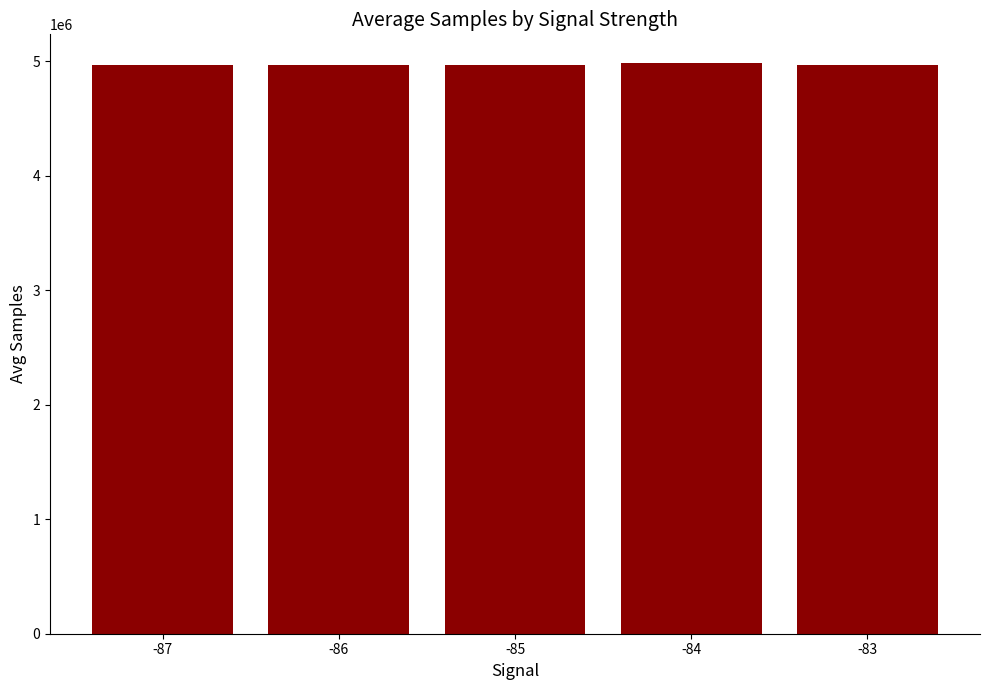

The value at -84 is 4987047.0. True or false?

True